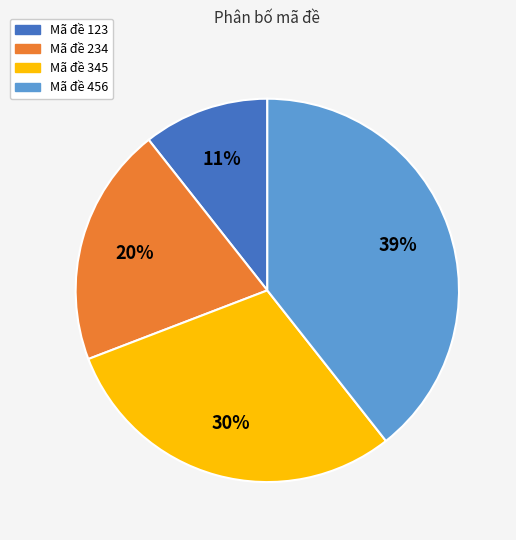

Which slice is the smallest?

Mã đề 123